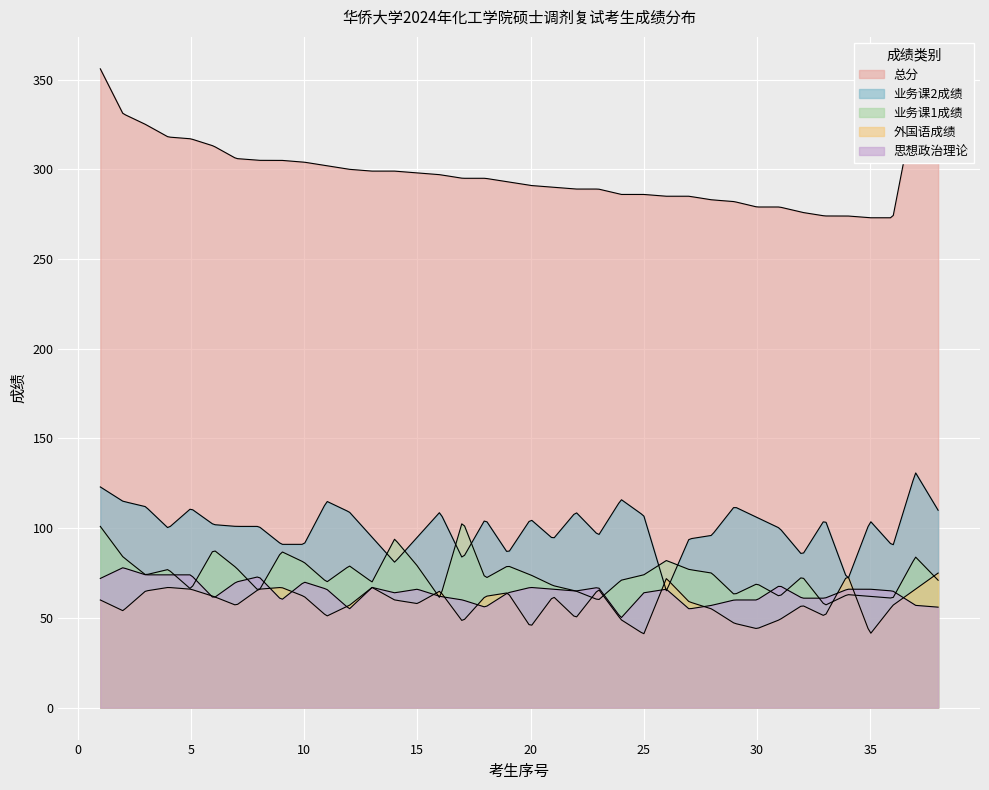

What is the value of the 总分 point at the 1st from the left?

356